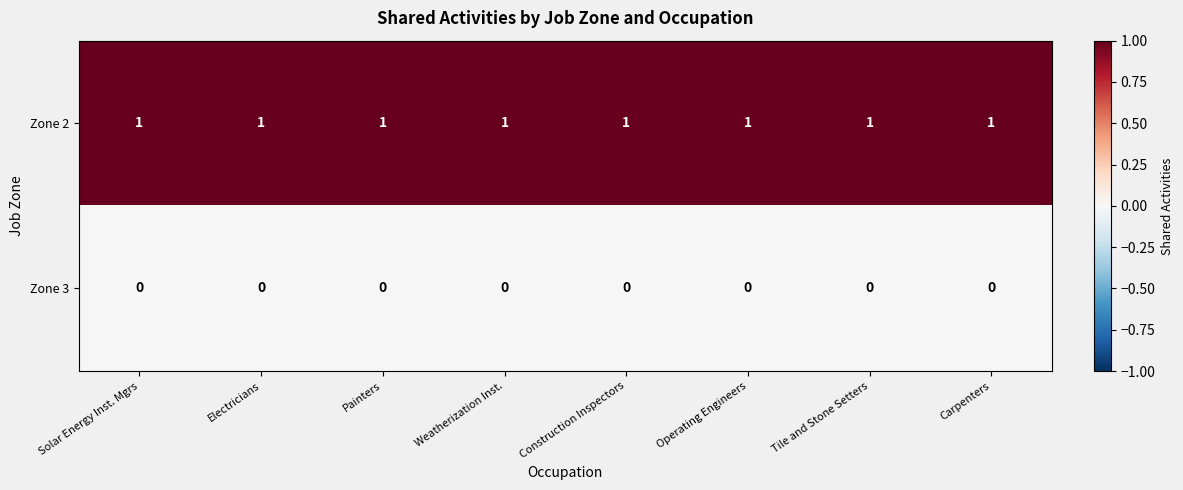

True or false: Zone 2 has a value of 2 at Tile and Stone Setters.

False